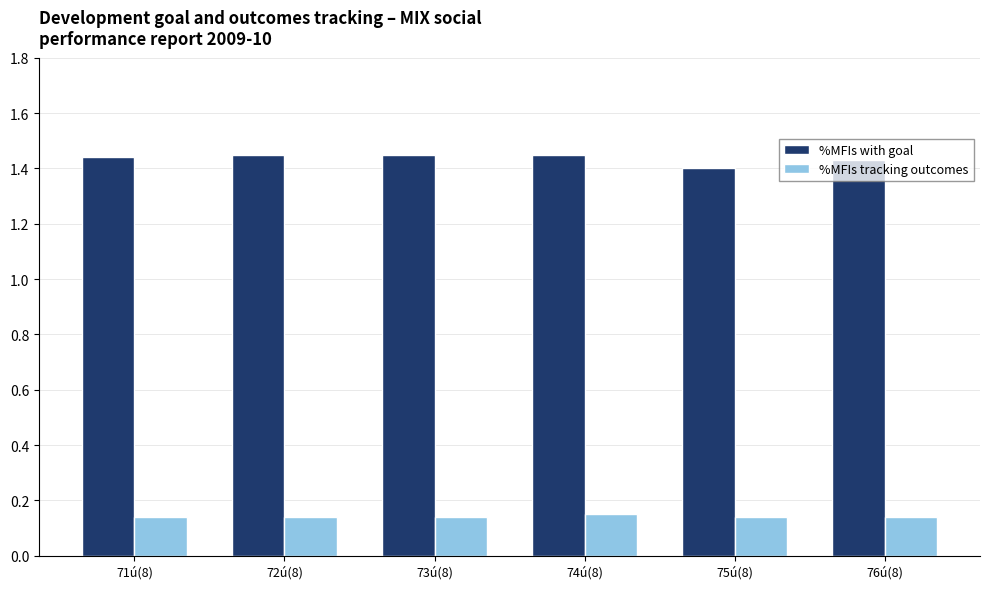

What is the sum of the %MFIs with goal values at 74ú(8) and 72ú(8)?

2.9